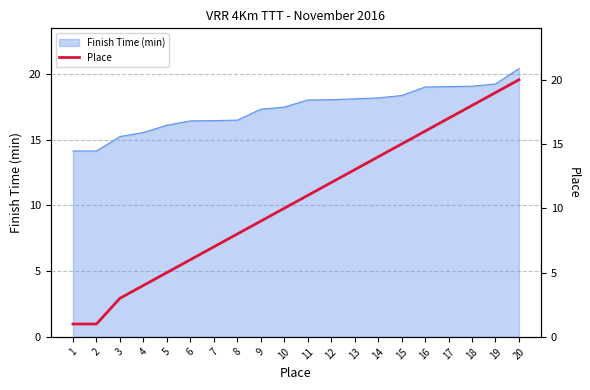

True or false: the data has more than 0 interior local peaks.

False